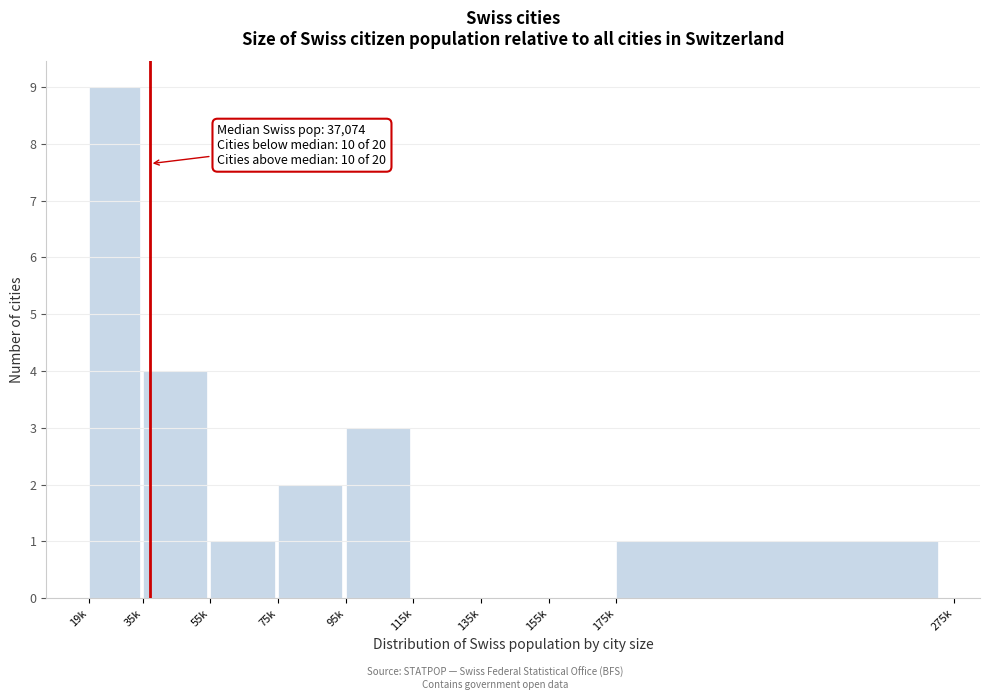

Reading left to right, what are all the values shown in this chart?

19k=9	35k=4	55k=1	75k=2	95k=3	115k=0	135k=0	155k=0	175k=1